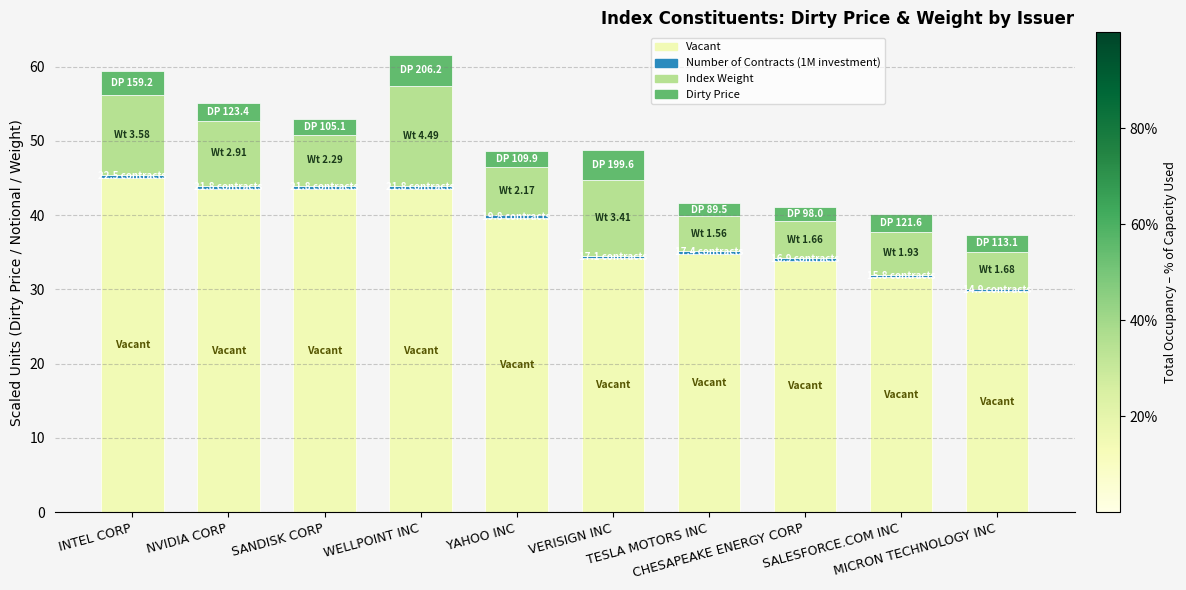

What is the minimum value for Vacant?

29.7